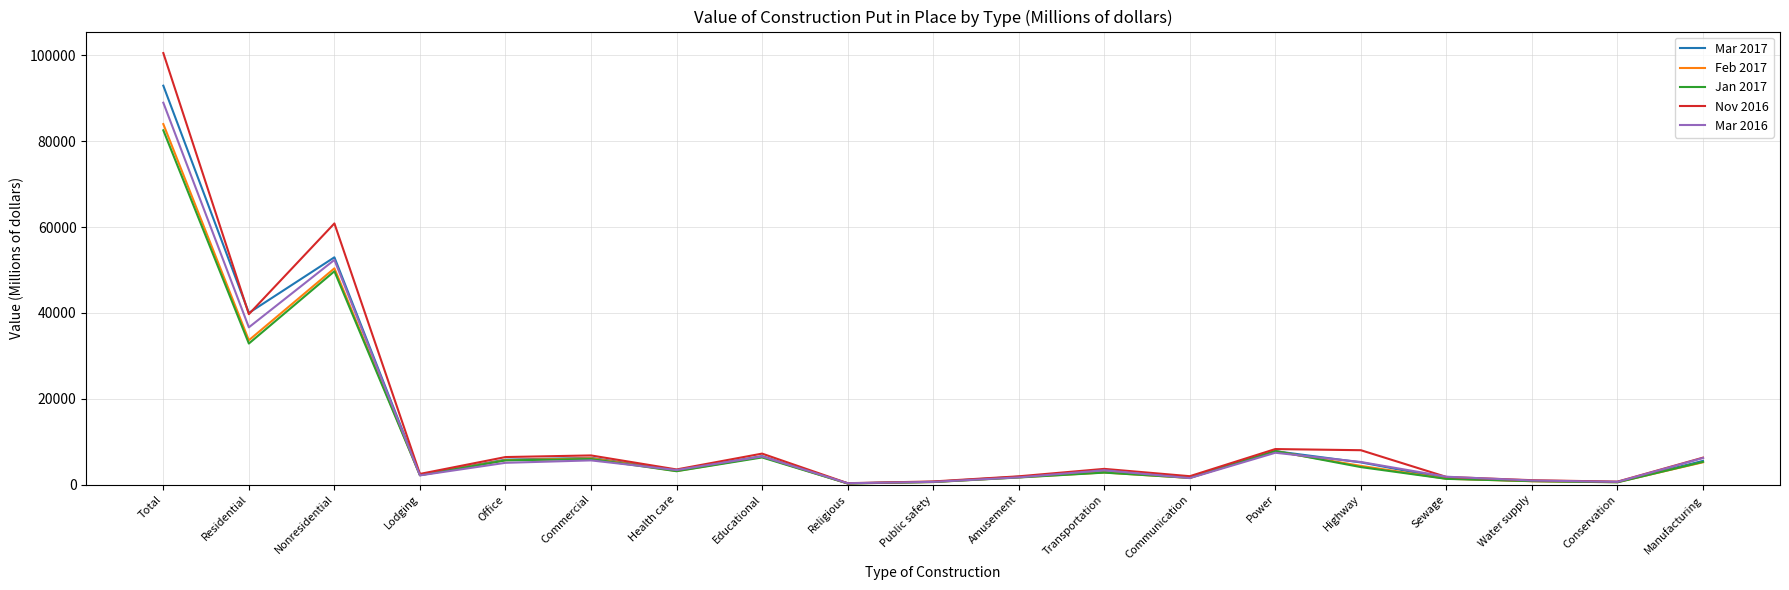

At which category is the sum across all series the highest?

Total